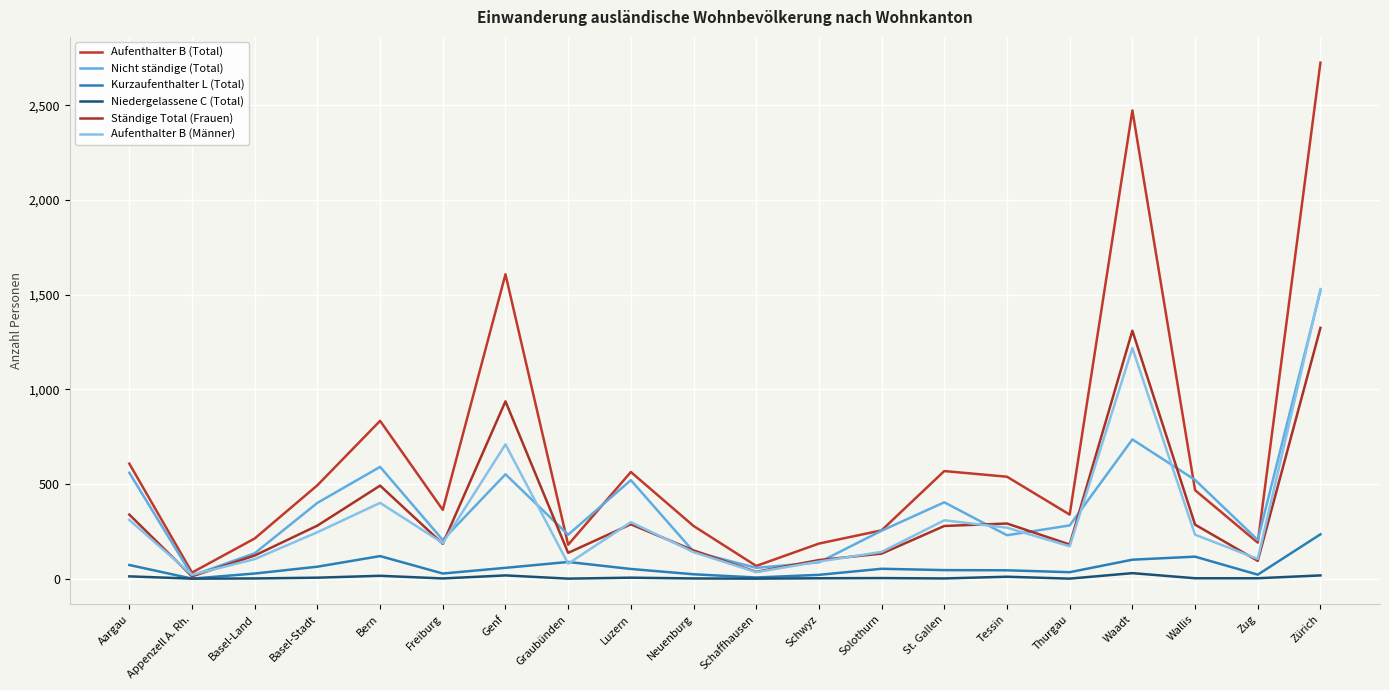

What is the sum of the Nicht ständige (Total) values at Schaffhausen and Zürich?

1578